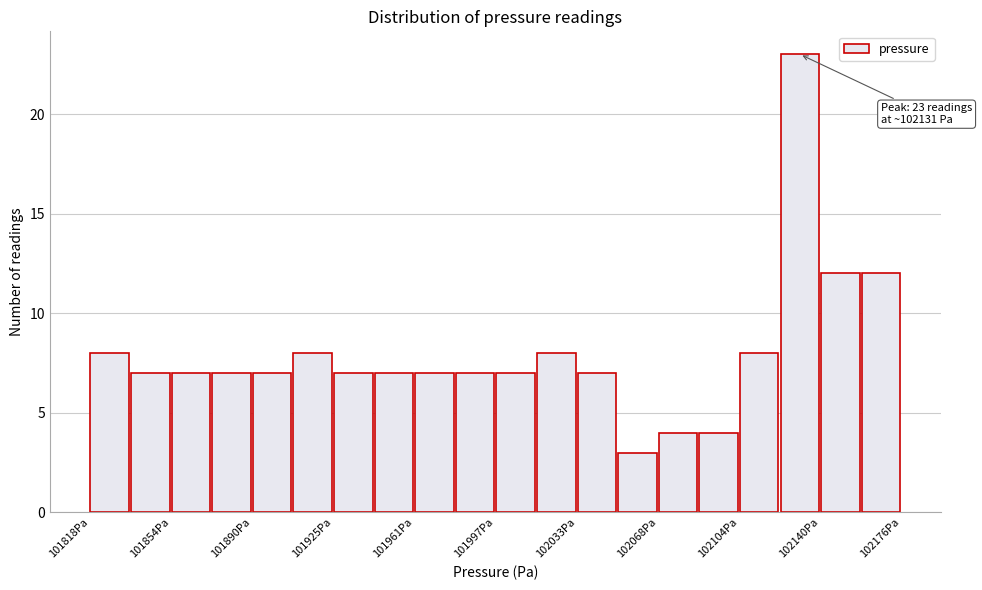

Read against the x-axis, roughly where is the centre of the tallest bar?

102130